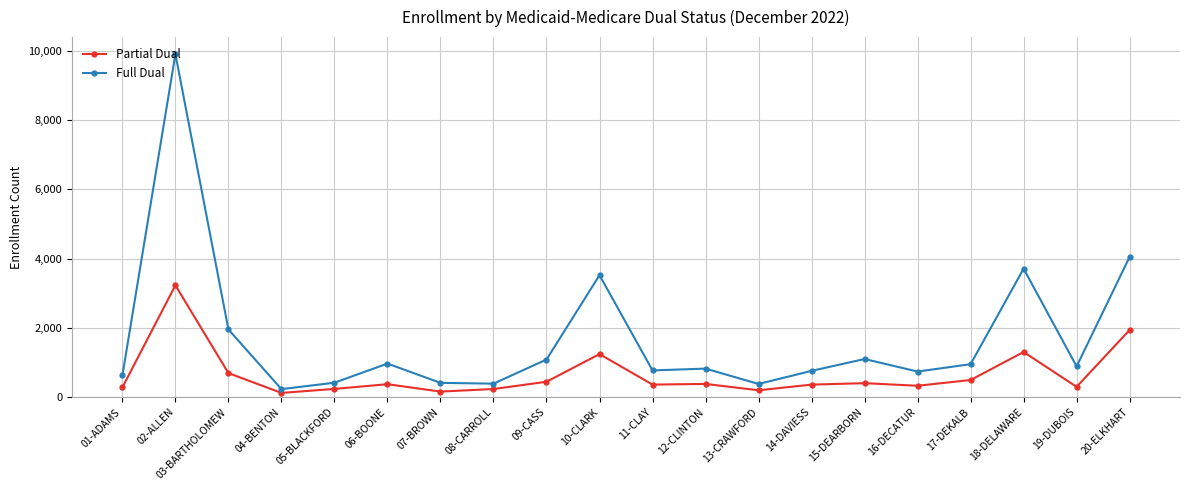

What position from the right is 09-CASS?

12